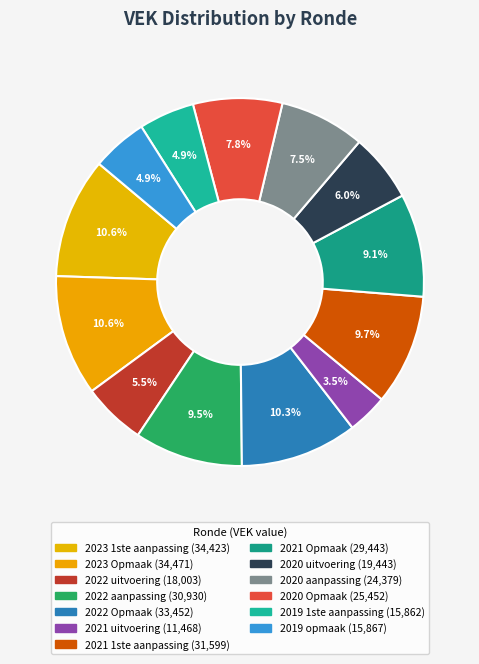

How many segments does this pie chart have?

13